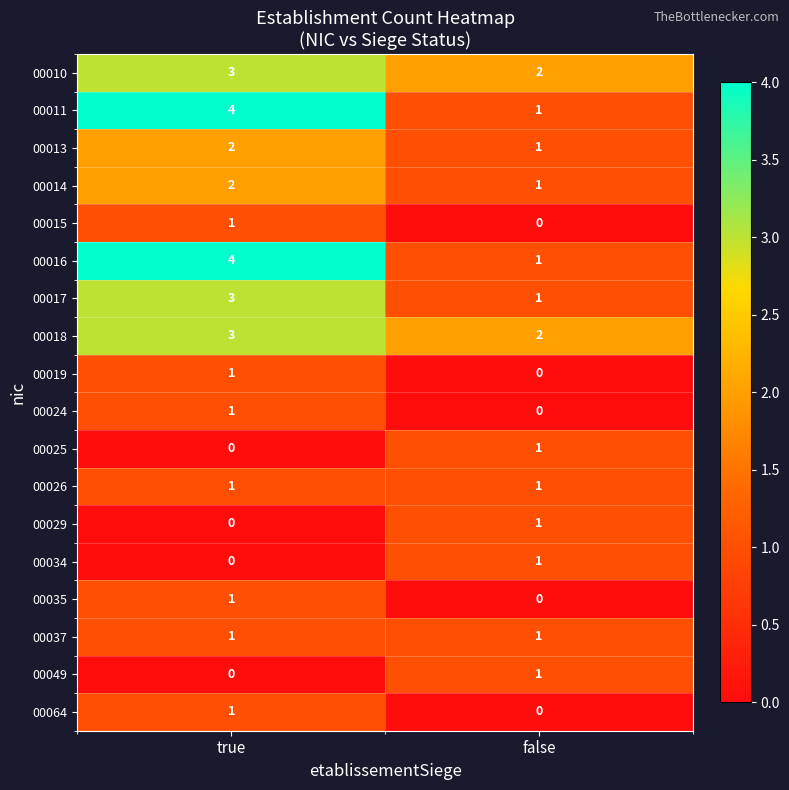

Is the value of 00013 at true greater than the value of 00029 at true?

Yes